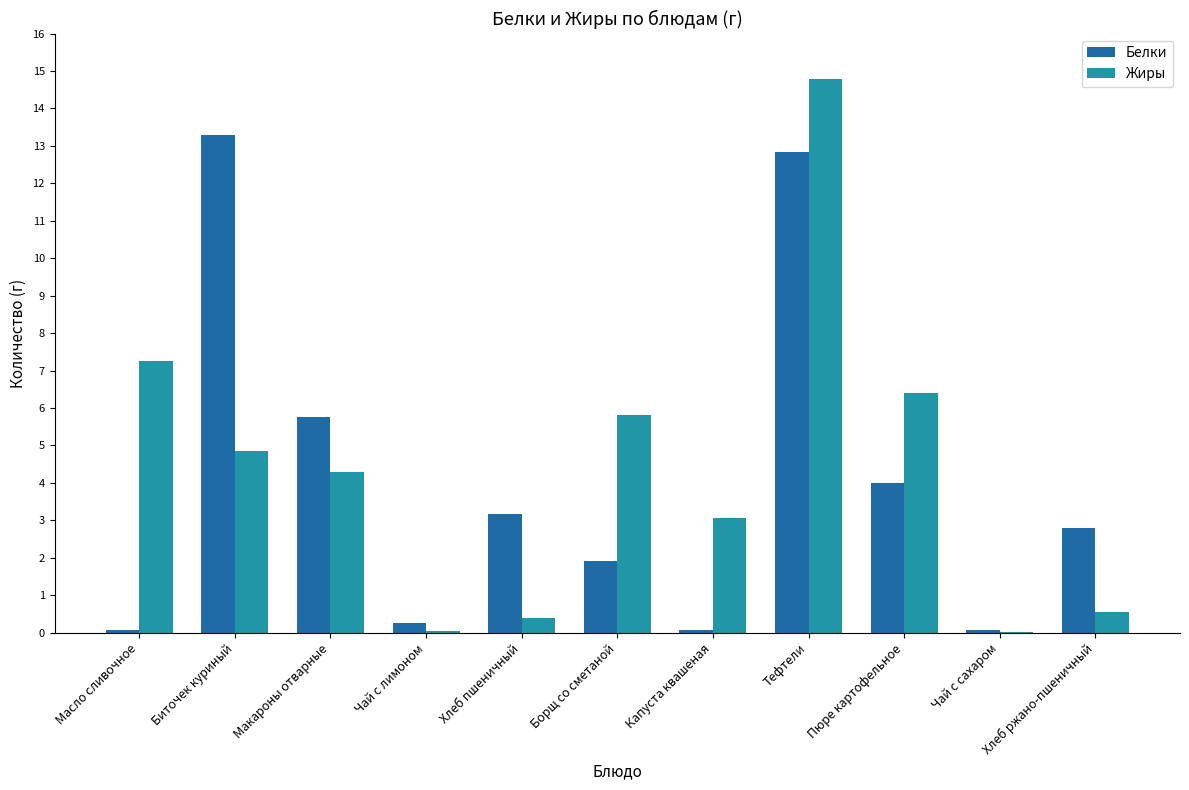

Which series has the largest range (max minus min)?

Жиры